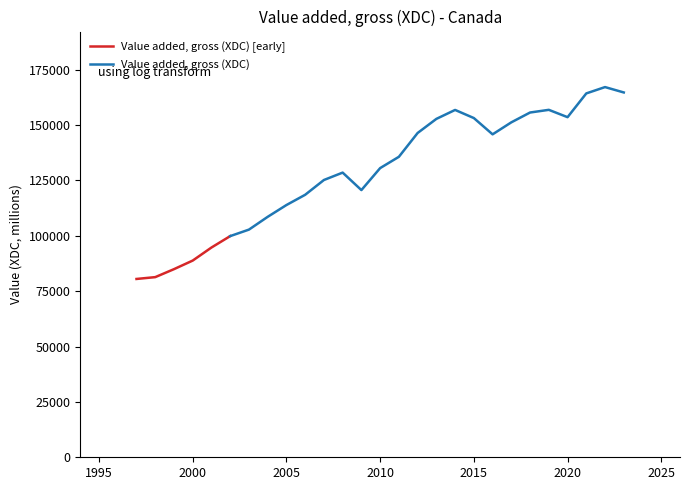

True or false: there are more than 0 points higher than both neighbors.

True